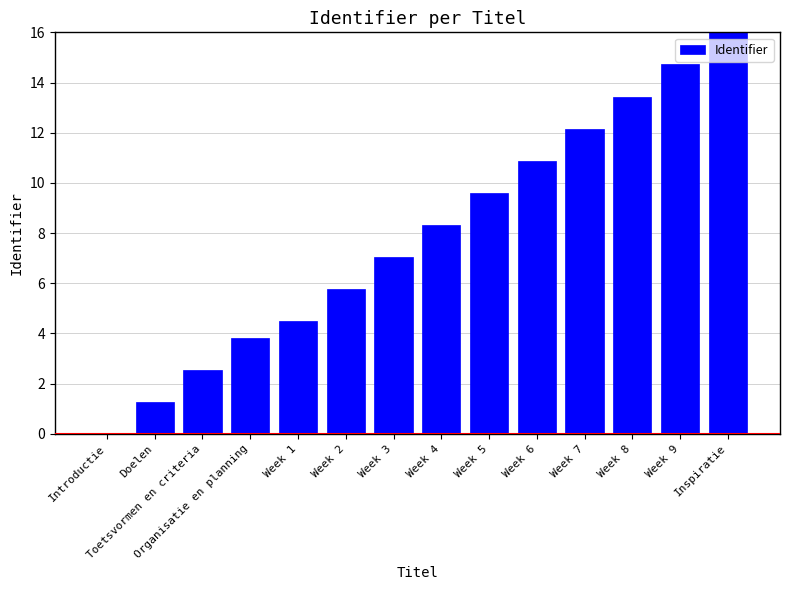

What is the sum of all values?

110.1